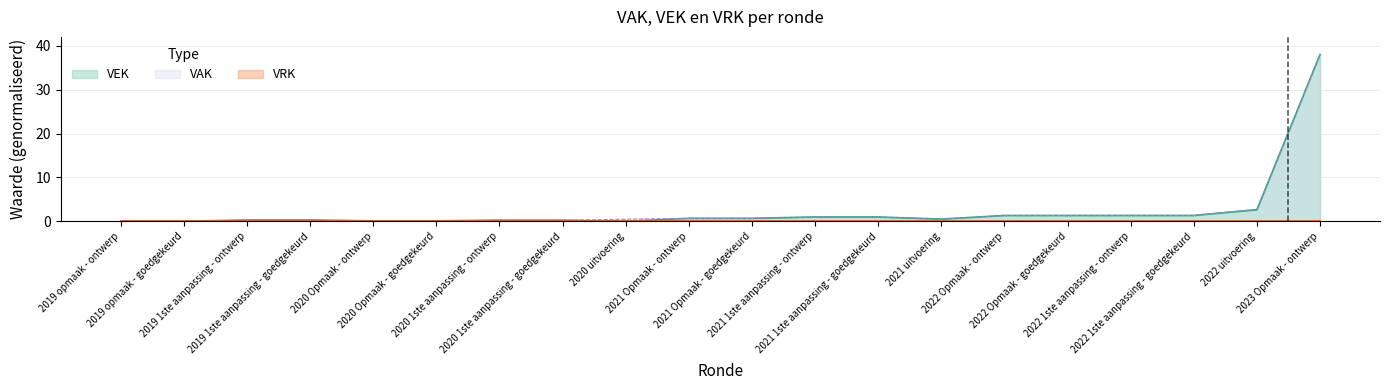

At which category does the chart reach its minimum across all series?

2020 uitvoering